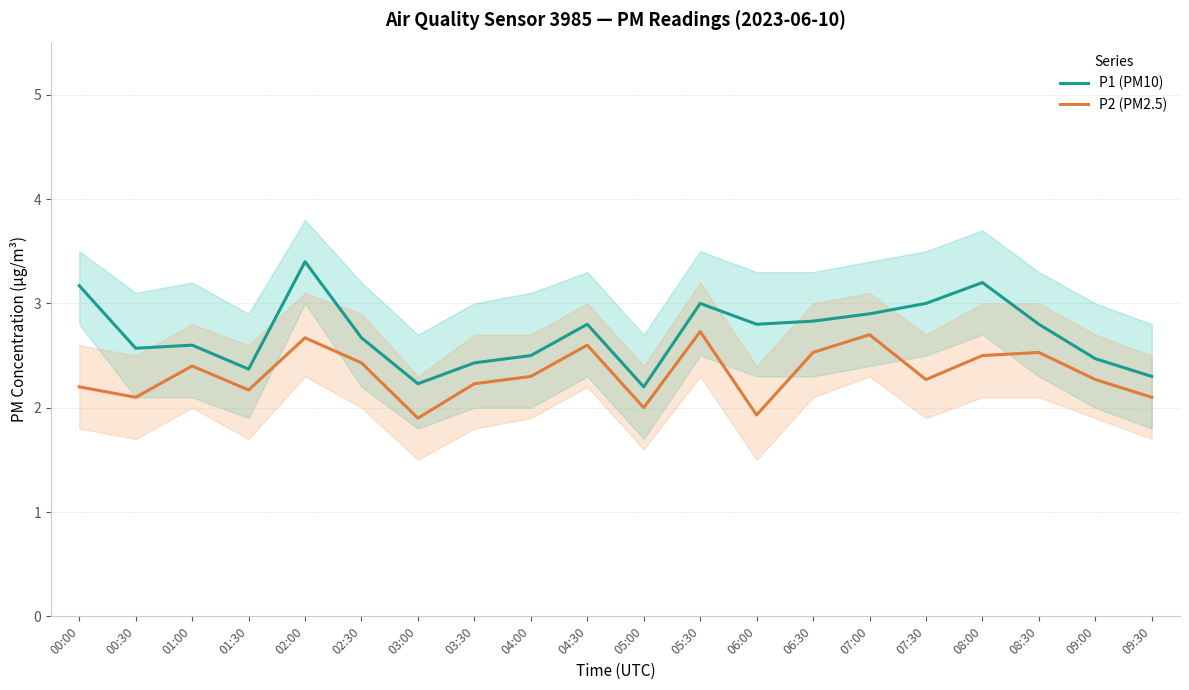

Reading right to left, what are all the values shown in this chart?

P1 (PM10): 09:30=2.3	09:00=2.5	08:30=2.8	08:00=3.2	07:30=3.0	07:00=2.9	06:30=2.8	06:00=2.8	05:30=3.0	05:00=2.2	04:30=2.8	04:00=2.5	03:30=2.4	03:00=2.2	02:30=2.7	02:00=3.4	01:30=2.4	01:00=2.6	00:30=2.6	00:00=3.2
P2 (PM2.5): 09:30=2.1	09:00=2.3	08:30=2.5	08:00=2.5	07:30=2.3	07:00=2.7	06:30=2.5	06:00=1.9	05:30=2.7	05:00=2.0	04:30=2.6	04:00=2.3	03:30=2.2	03:00=1.9	02:30=2.4	02:00=2.7	01:30=2.2	01:00=2.4	00:30=2.1	00:00=2.2